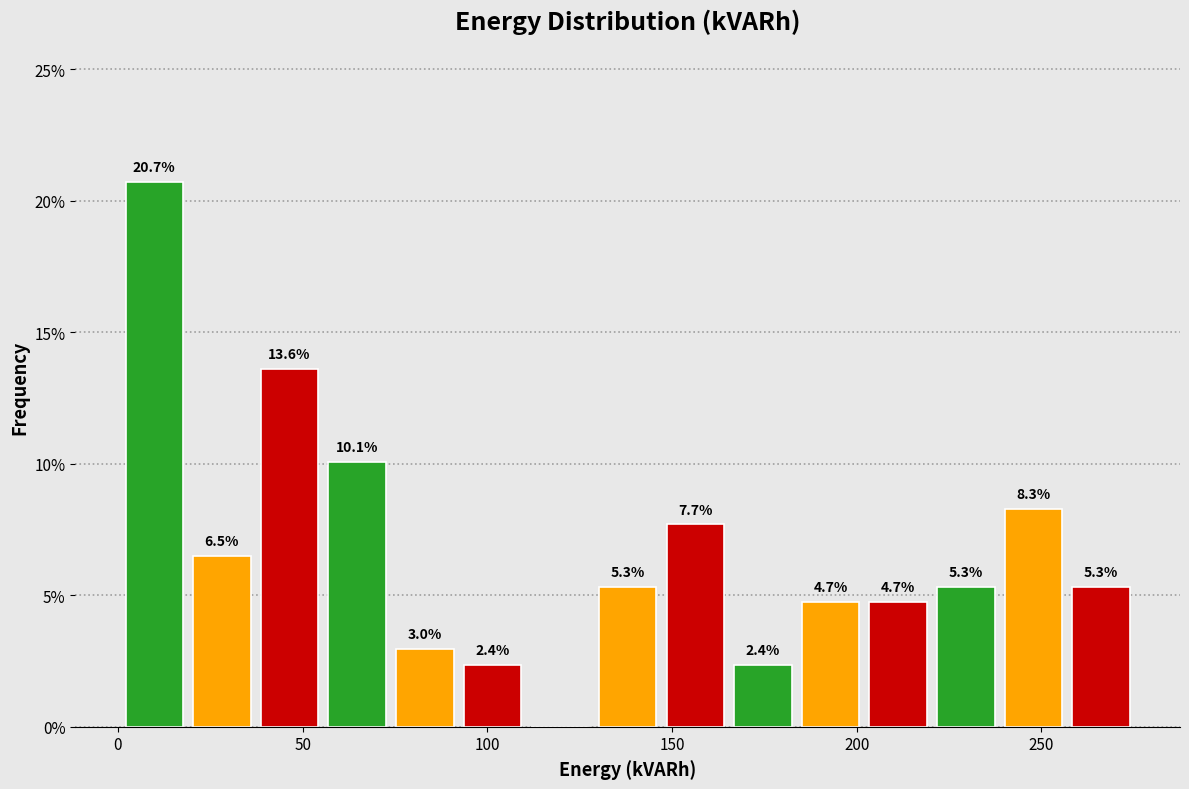

Around what value on the x-axis is the tallest bar? Give the approximate position of its centre, as read against the axis.

10